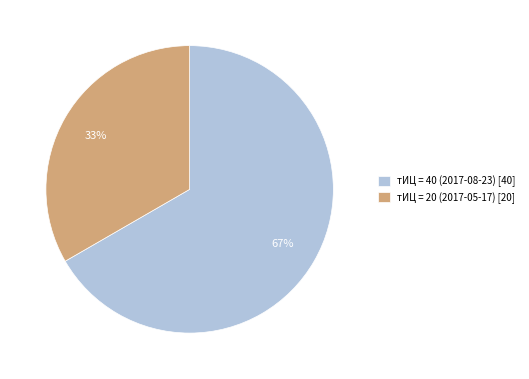

Approximately how many times larger is the value at тИЦ = 40 (2017-08-23) compared to тИЦ = 20 (2017-05-17)?

2.0